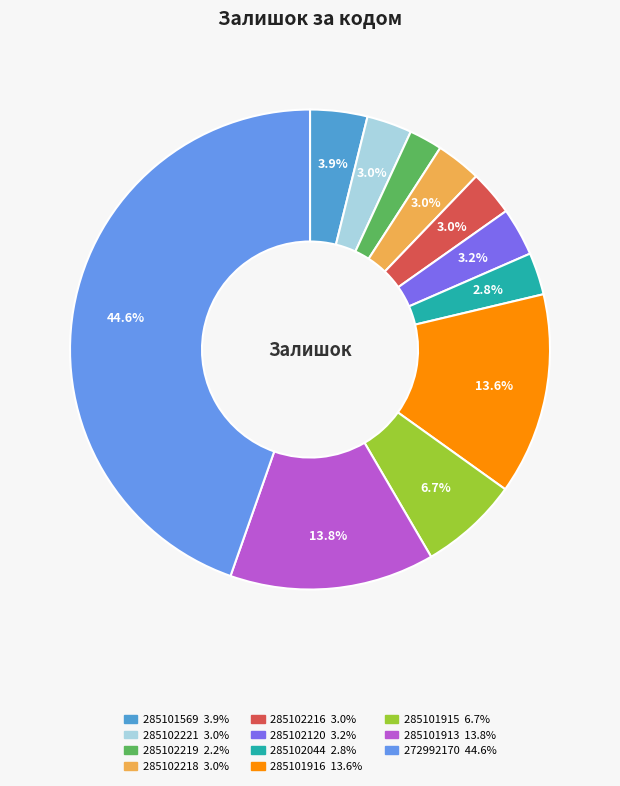

To the nearest percent, what portion does 285101915 represent?

7%